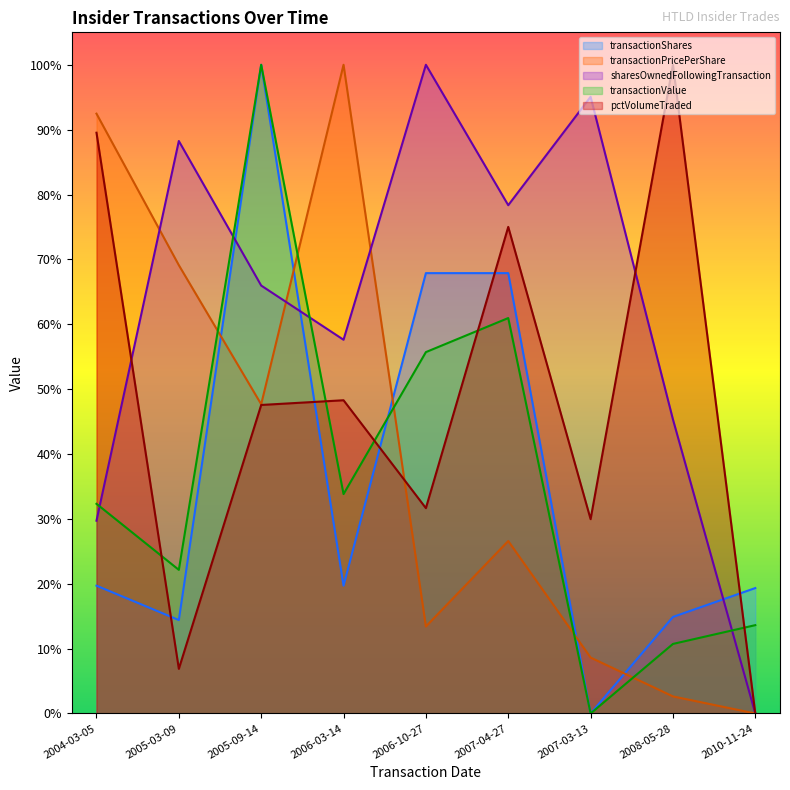

What is the difference between the maximum and second lowest values in the transactionShares series?

85.6